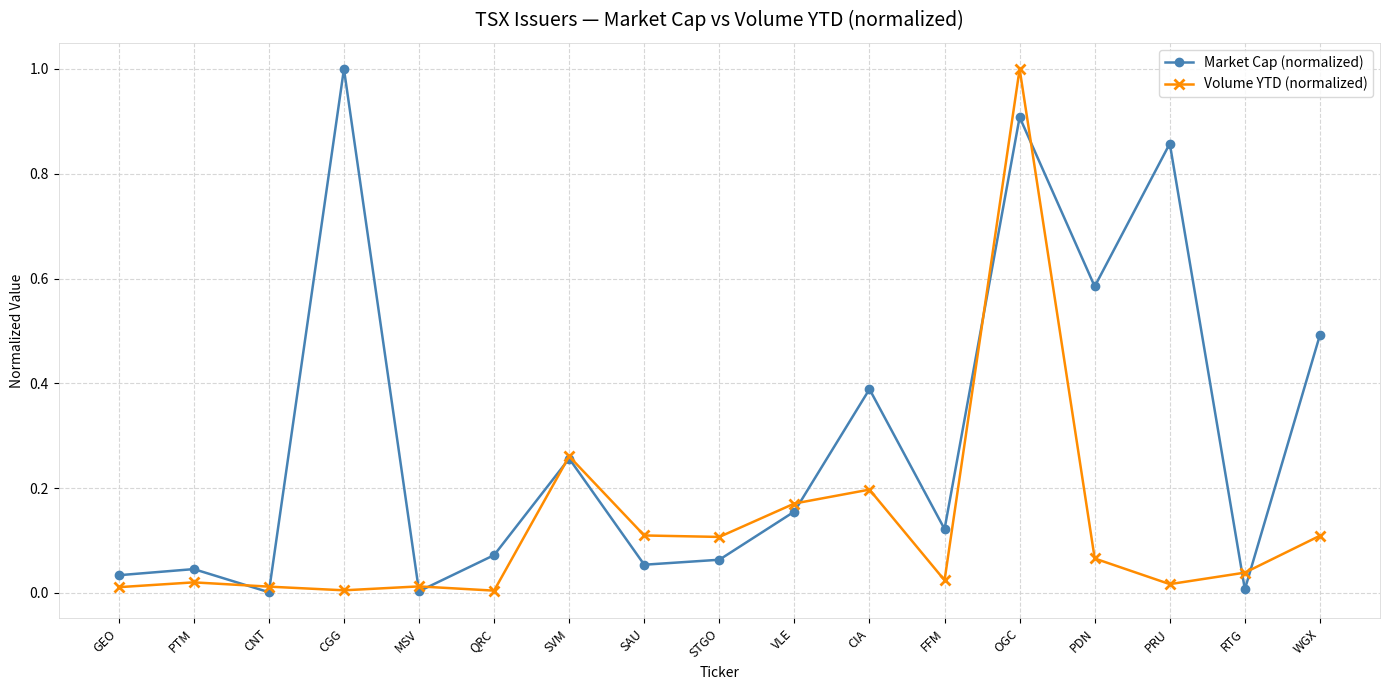

The Market Cap (normalized) series shows 0.9 at OGC. True or false?

True